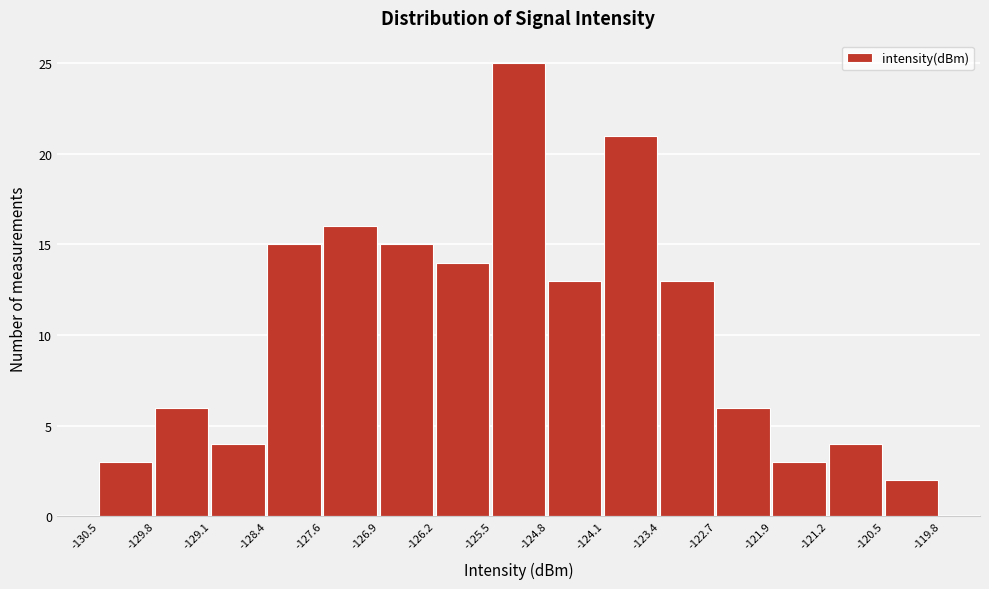

Which range on the x-axis has the tallest bar?

-125.5 to -124.8